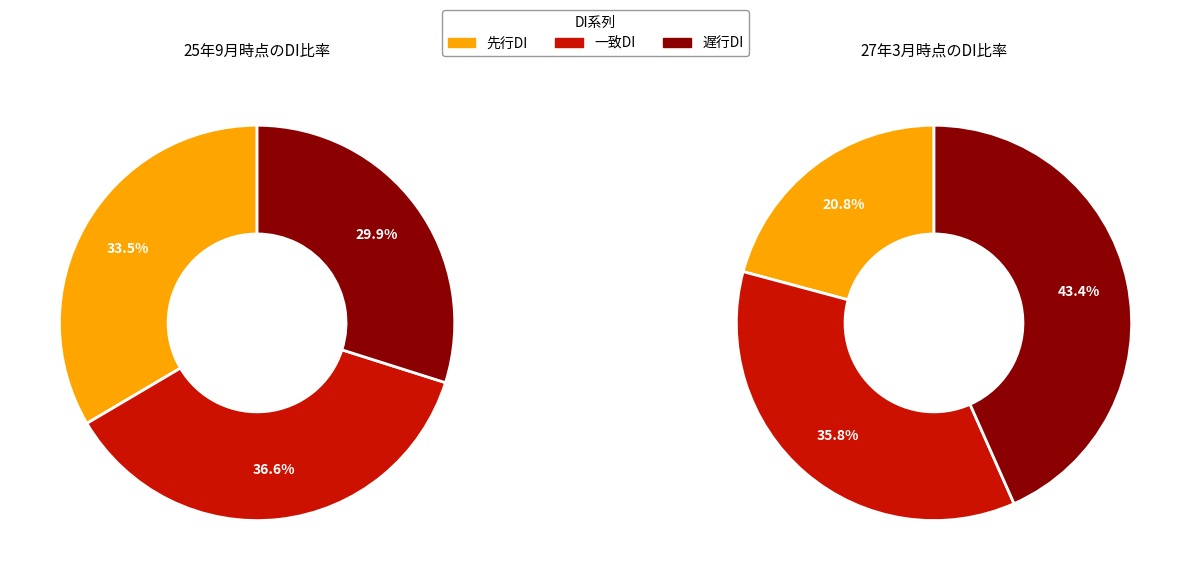

Does any single category account for the majority?

No